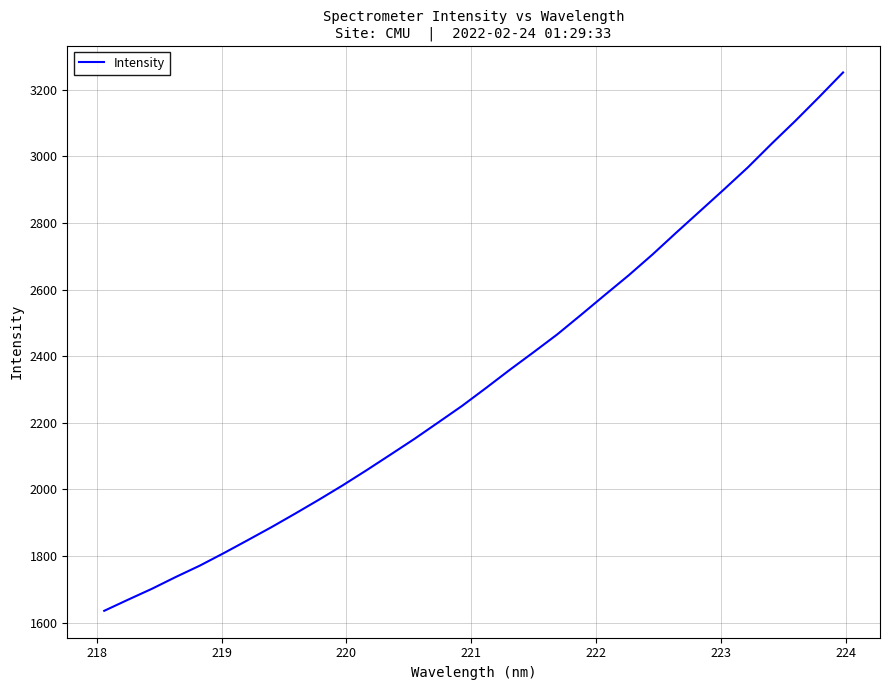

What is the maximum value shown in the chart?

3252.3